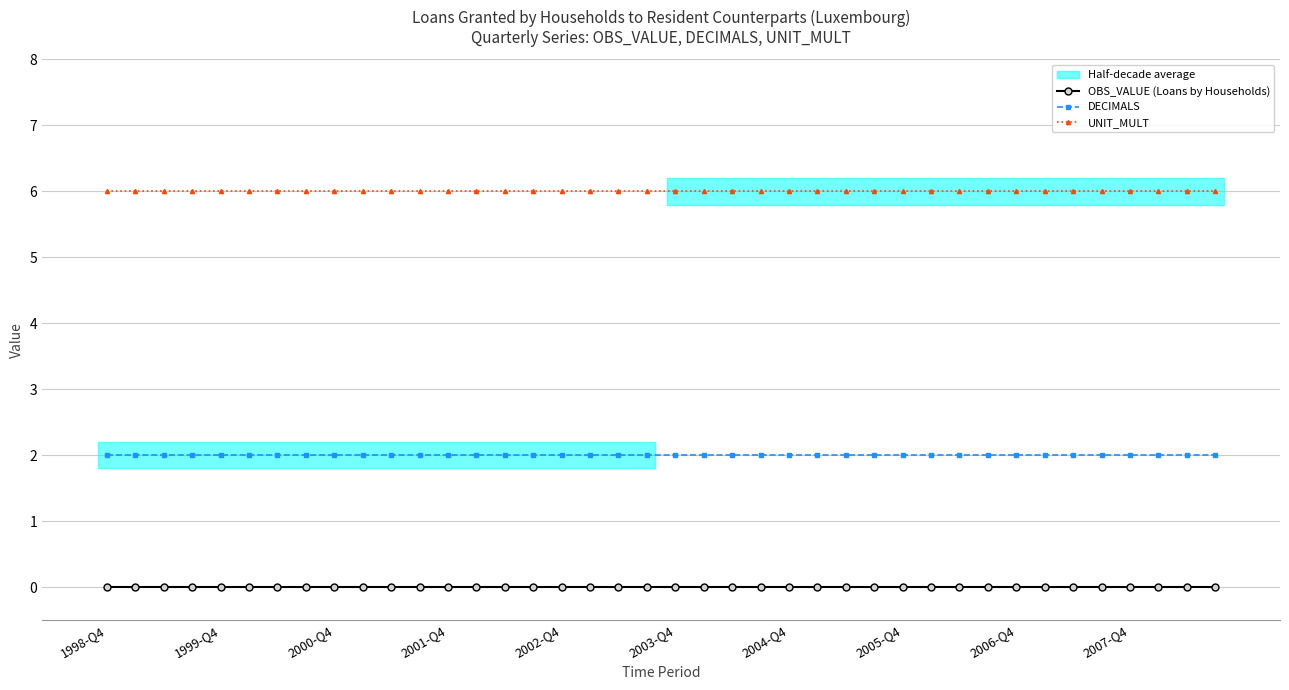

At which category does the chart reach its minimum across all series?

1998-Q4